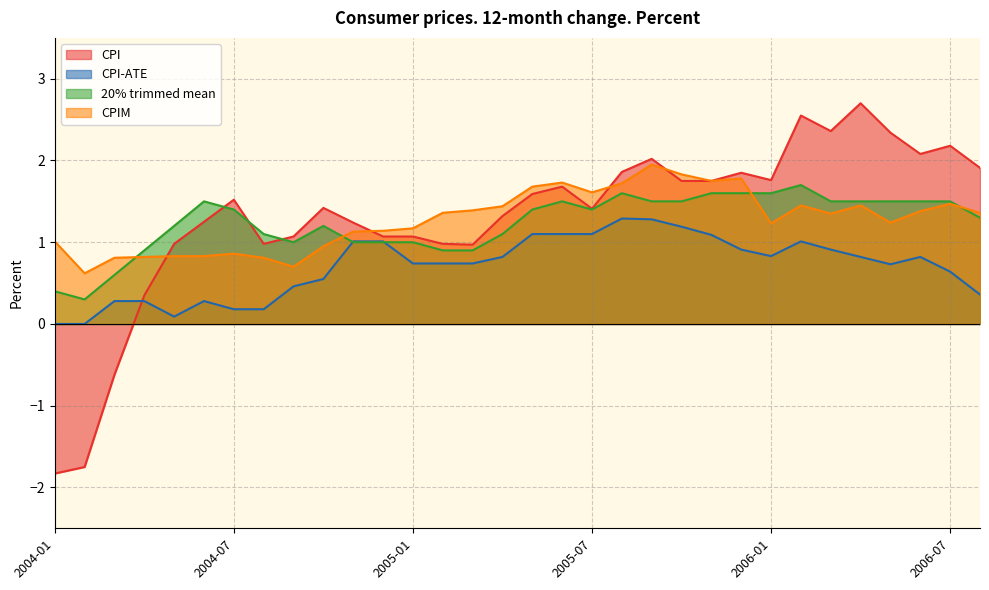

Count the number of categories in the chart.

32